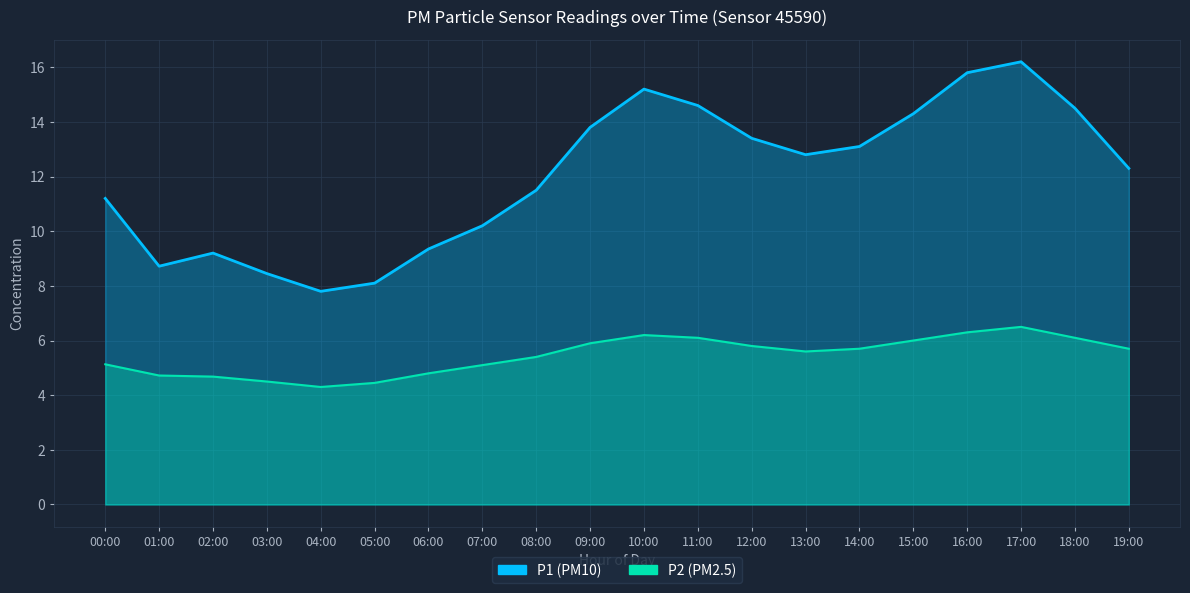

The value of P1 at 11:00 is 4.5. True or false?

False